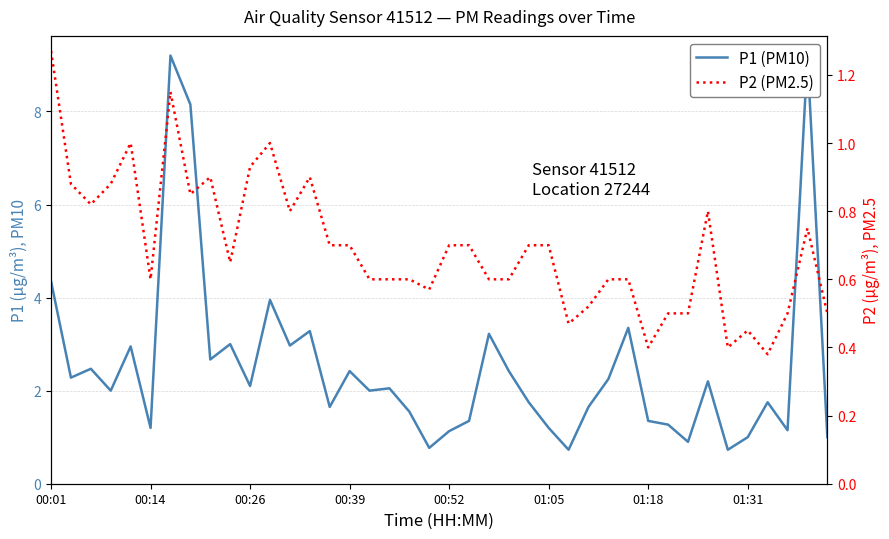

Rank the series by their maximum value, from lowest to highest.

P2 (PM2.5), P1 (PM10)